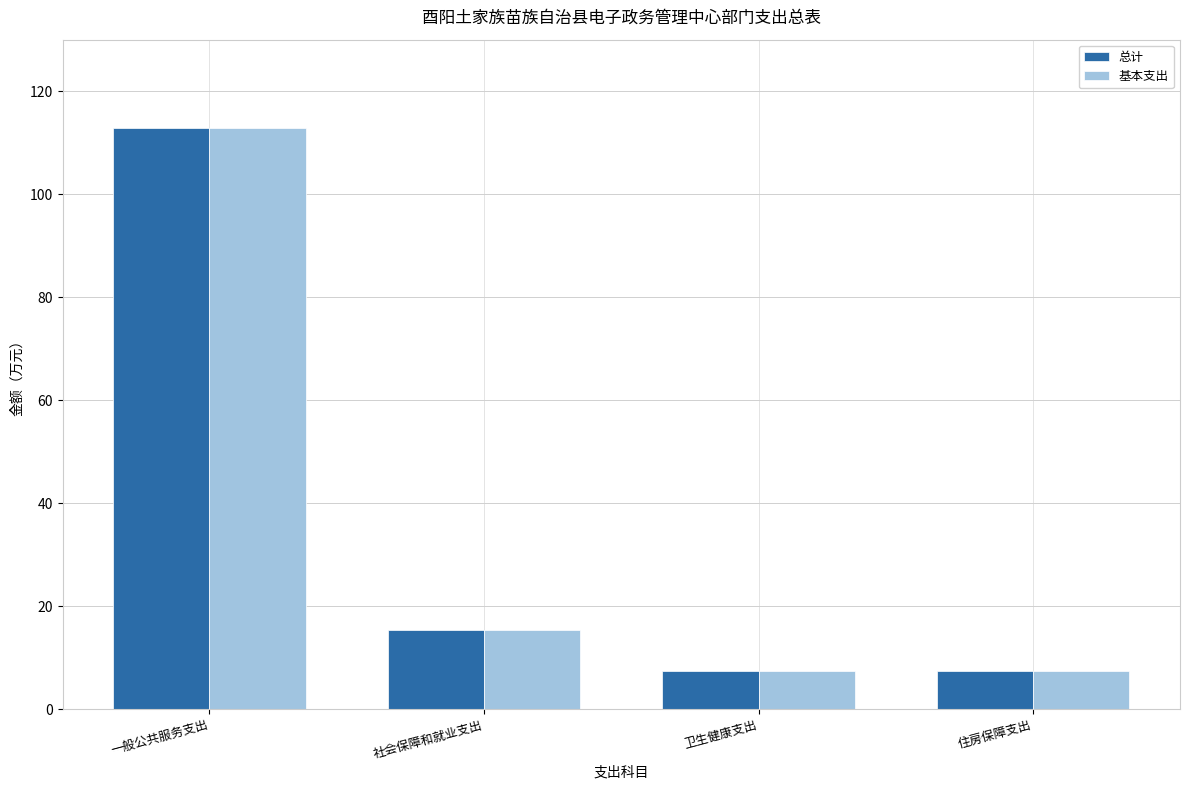

How many distinct data groups are displayed?

2